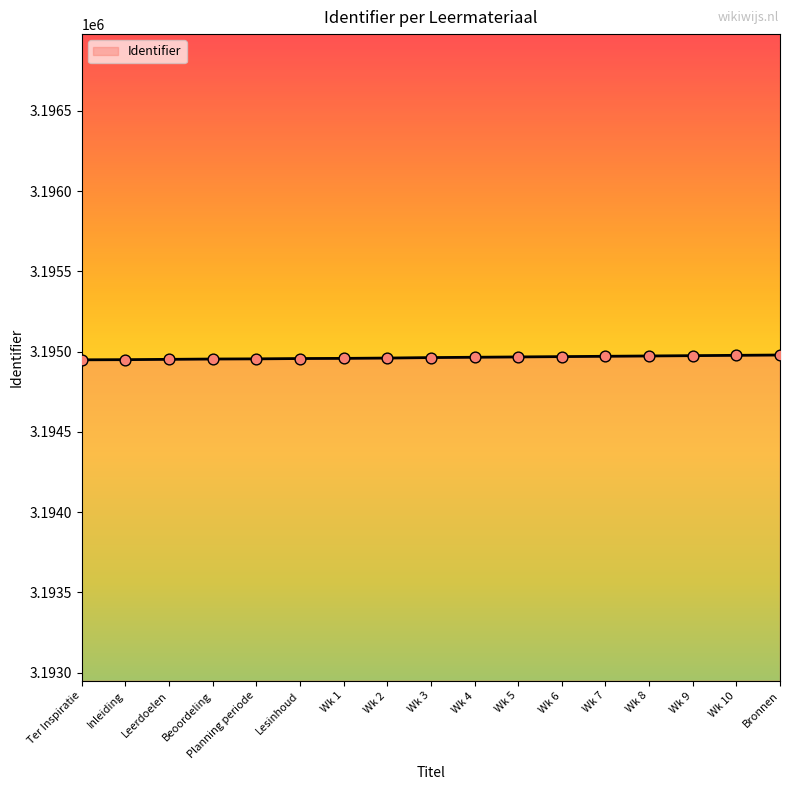

Approximately how many times larger is the value at Wk 1 compared to Inleiding?

1.0